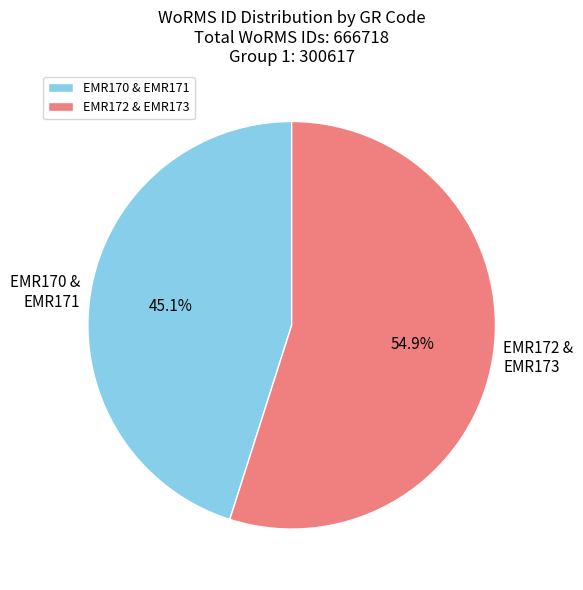

How many segments does this pie chart have?

2